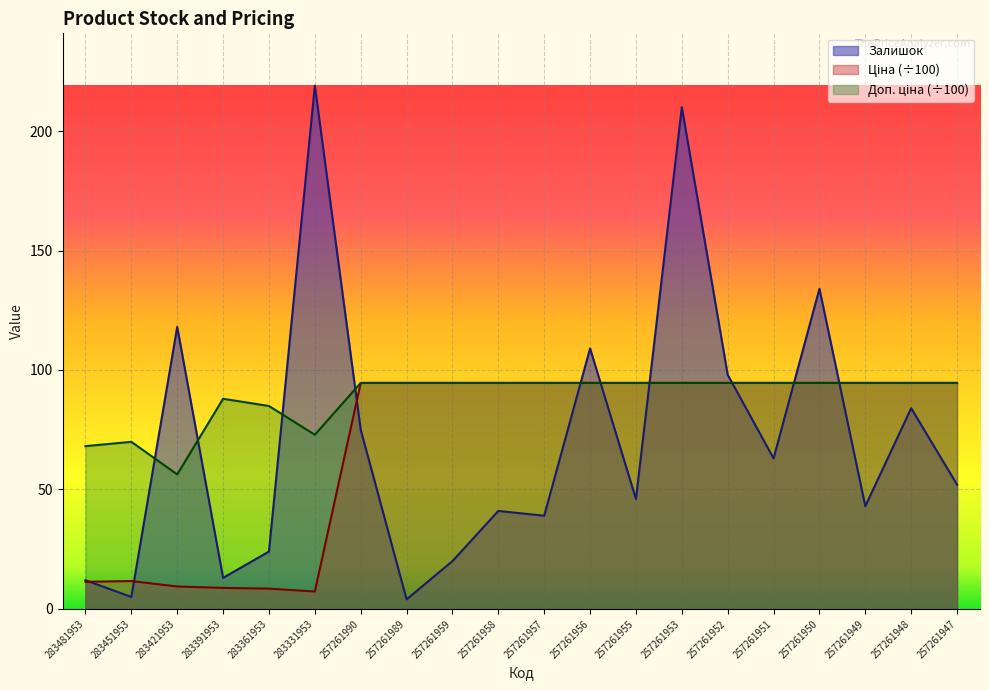

What is the minimum value for Доп. ціна?

56.3